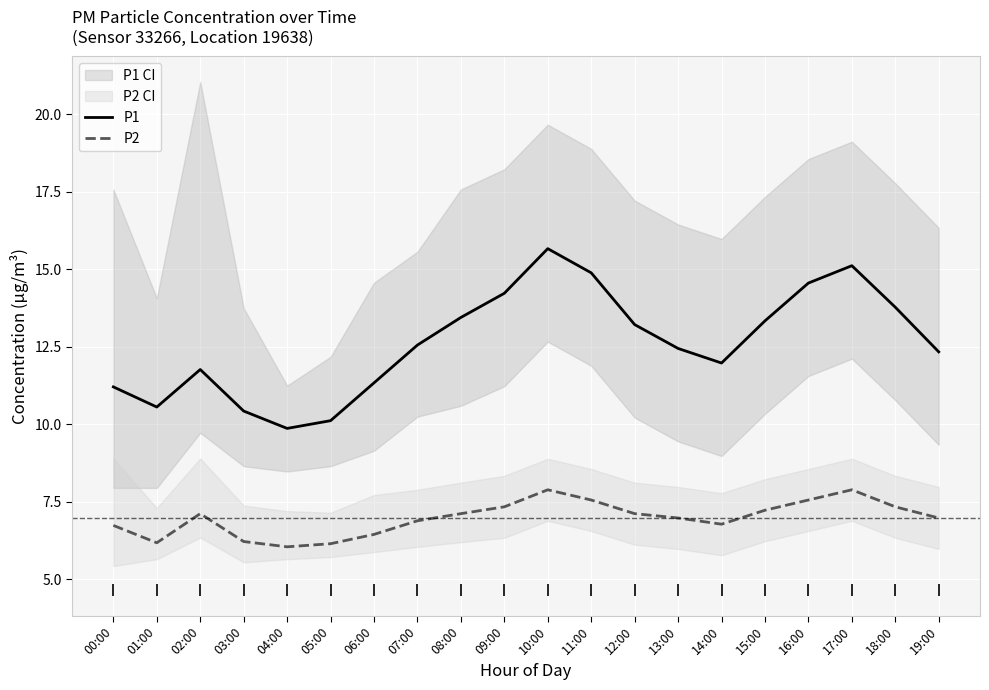

What is the difference between the highest and lowest values at 17:00?

7.2